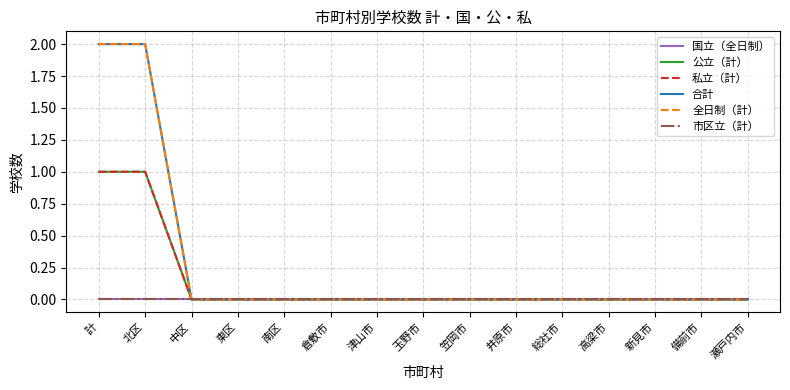

True or false: 市区立（計） and 国立（全日制） cross at least once.

False